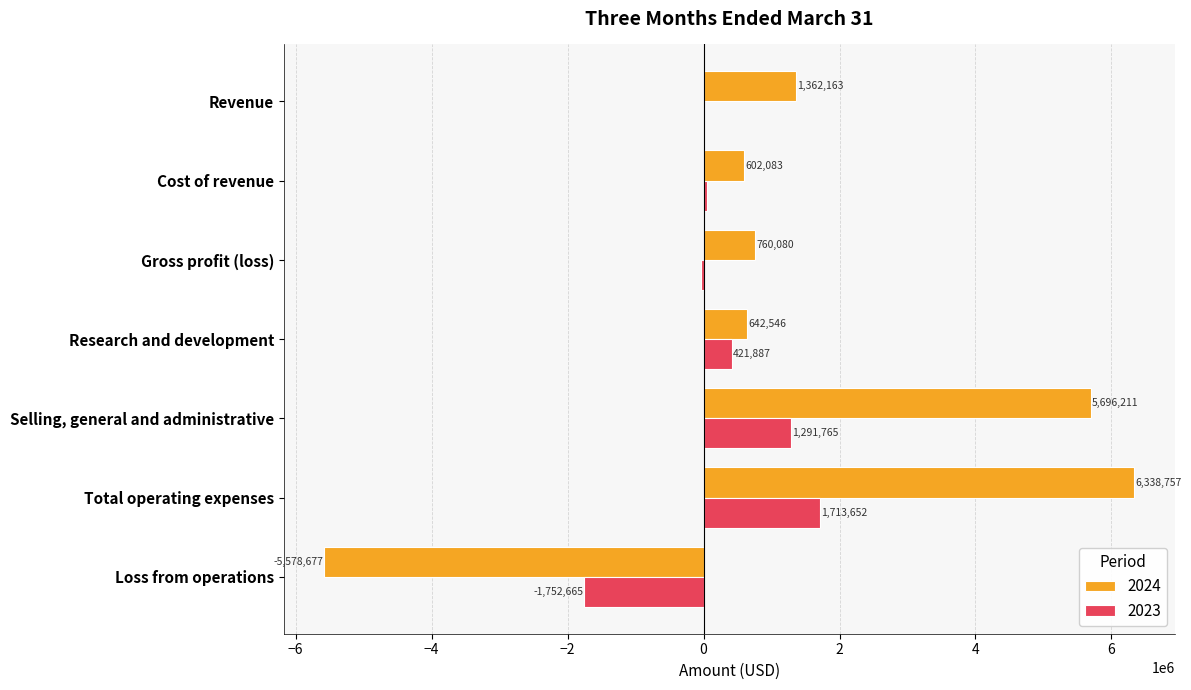

What is the total value across all series at Revenue?

1369727